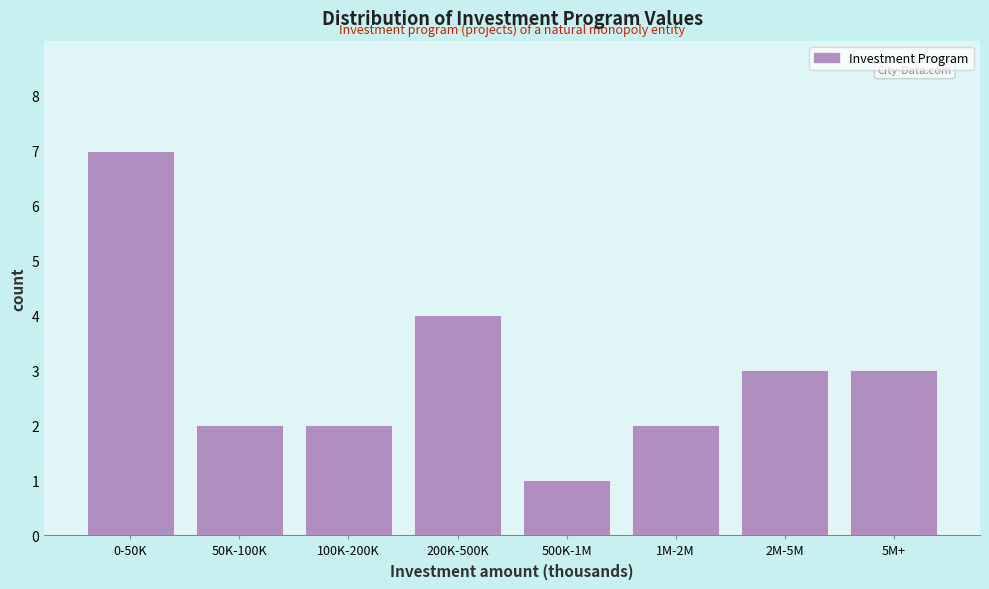

Reading left to right, list all the values displayed in this chart.

0-50K=7	50K-100K=2	100K-200K=2	200K-500K=4	500K-1M=1	1M-2M=2	2M-5M=3	5M+=3